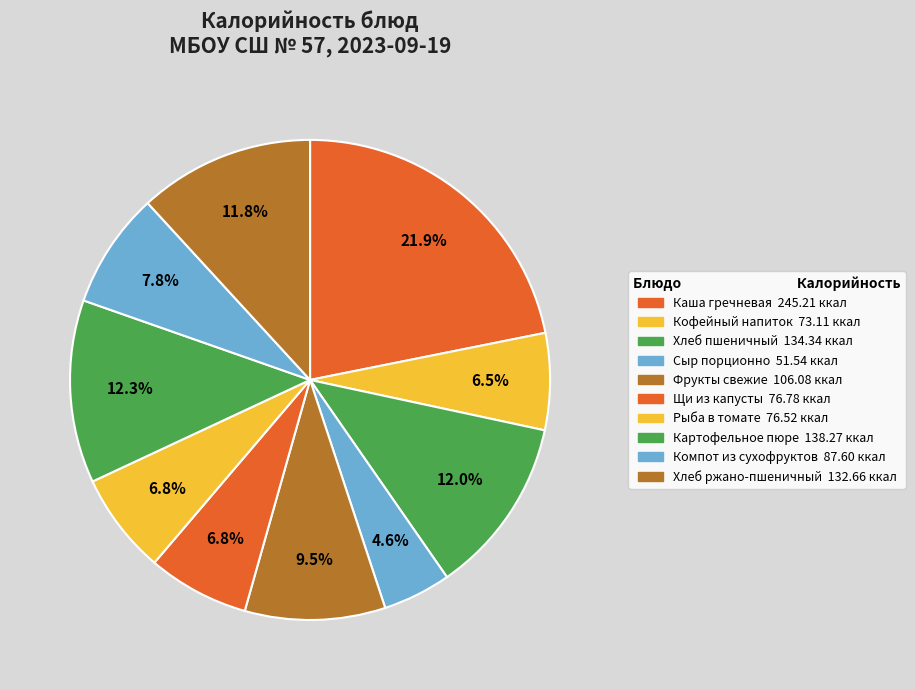

Is the sum of Кофейный напиток and Хлеб ржано-пшеничный greater than half?

No